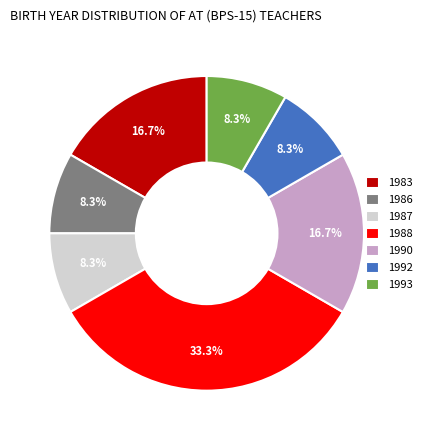

Between 1992 and 1990, which is larger?

1990